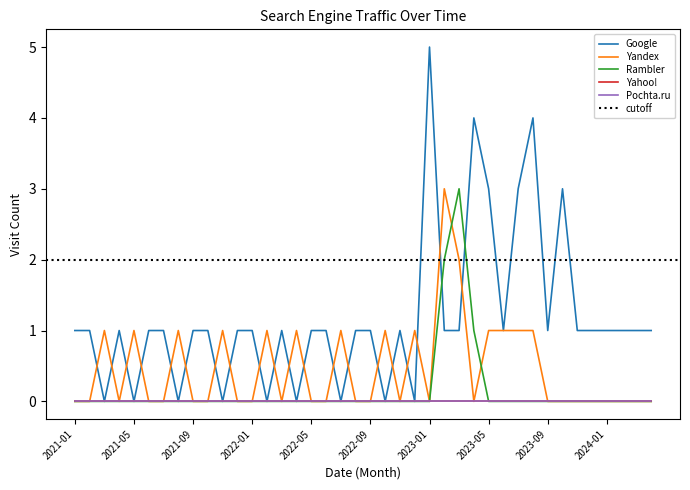

What is the sum of all Yandex values?

18